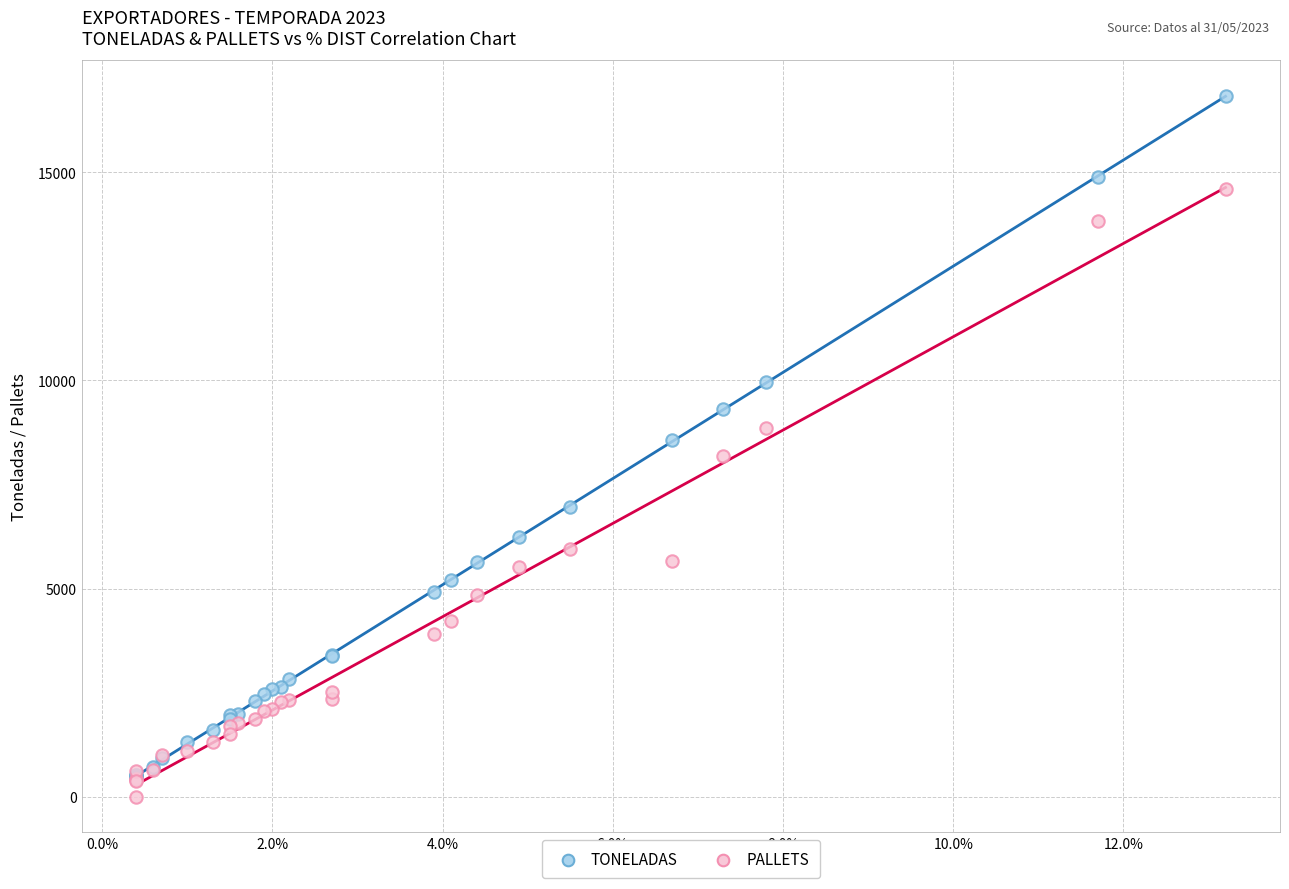

In the PALLETS series, what Y value is closest to 7303?

8197